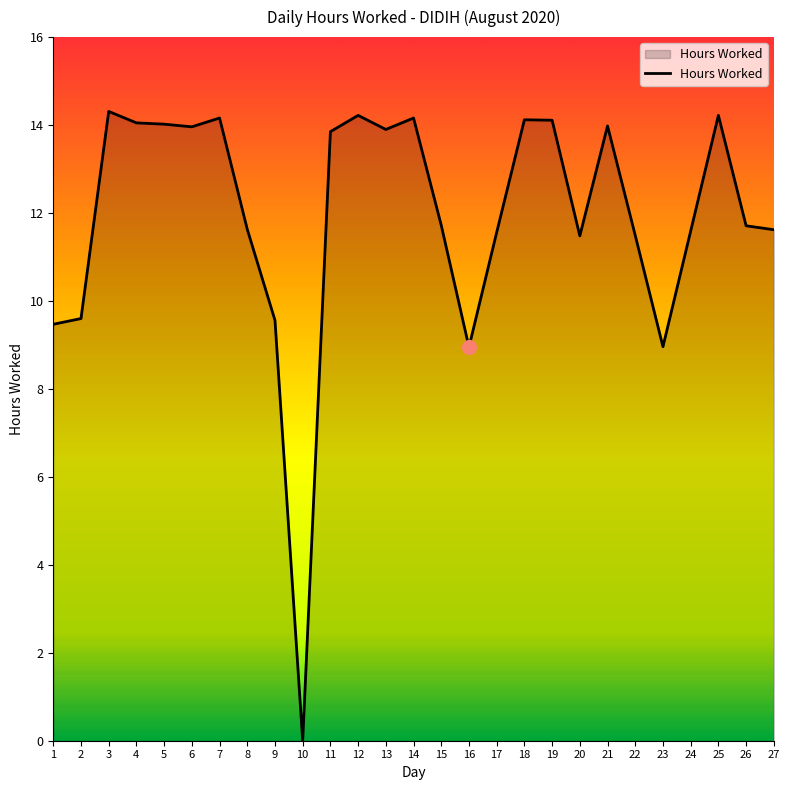

The value at 6 is 7.3. True or false?

False